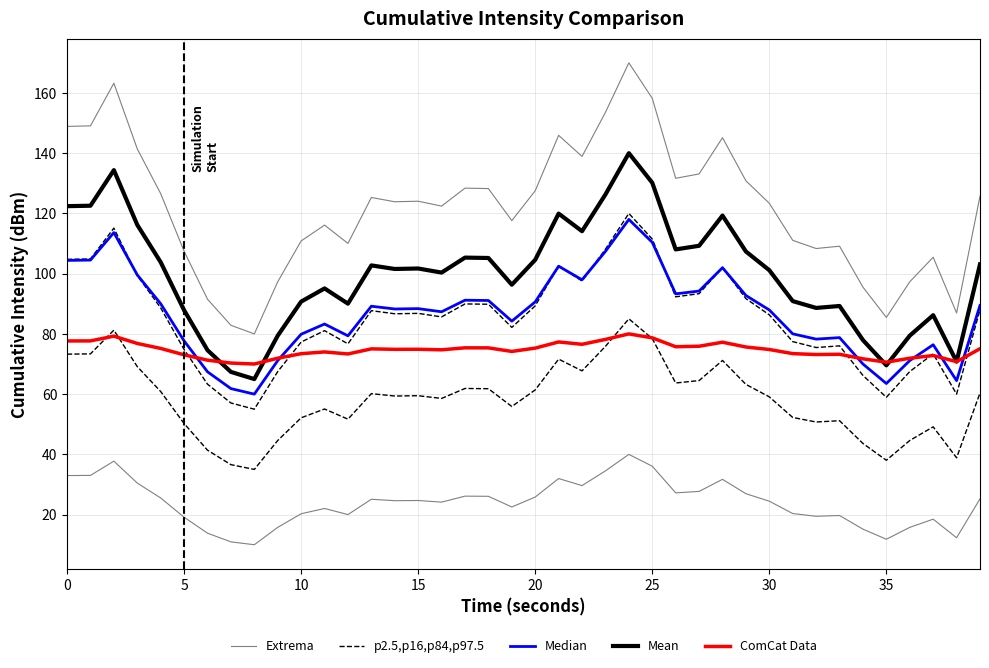

At which label does ComCat Data reach its peak?

24